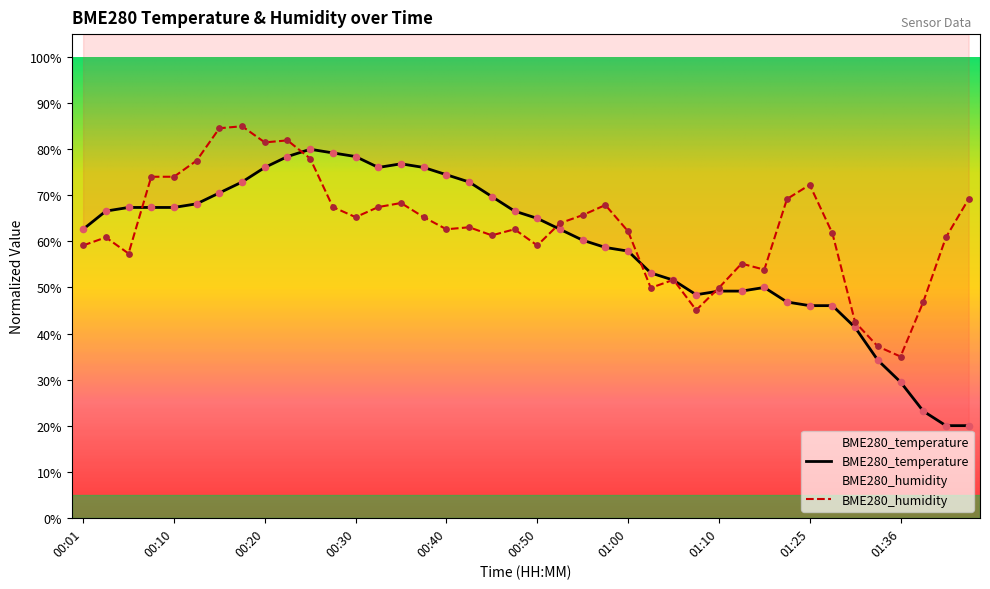

At how many categories does at least one series exceed 0?

40